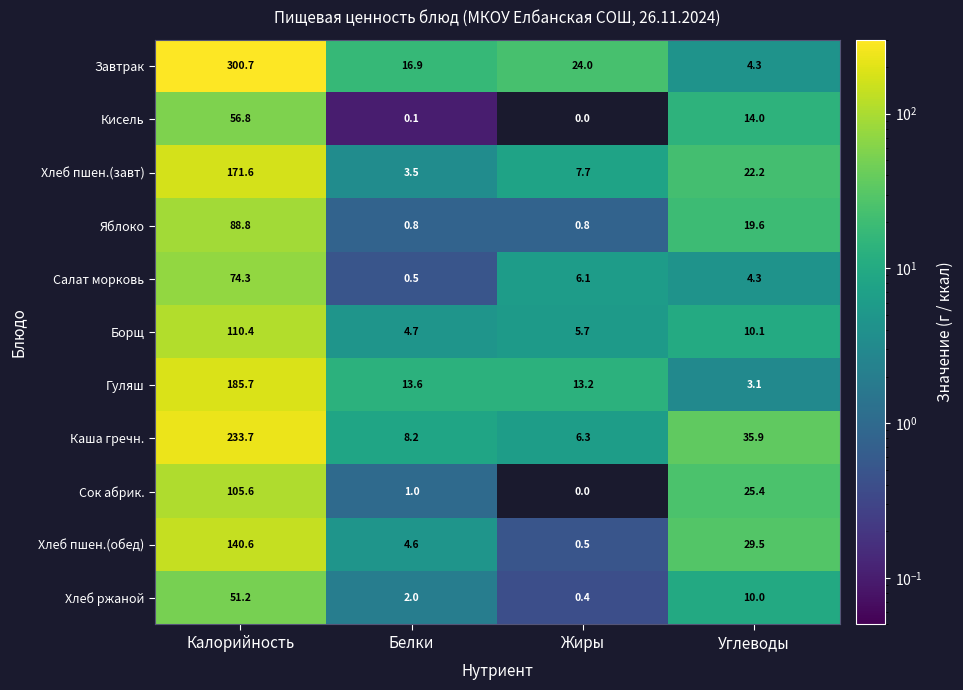

At which category is the sum across all series the highest?

Калорийность